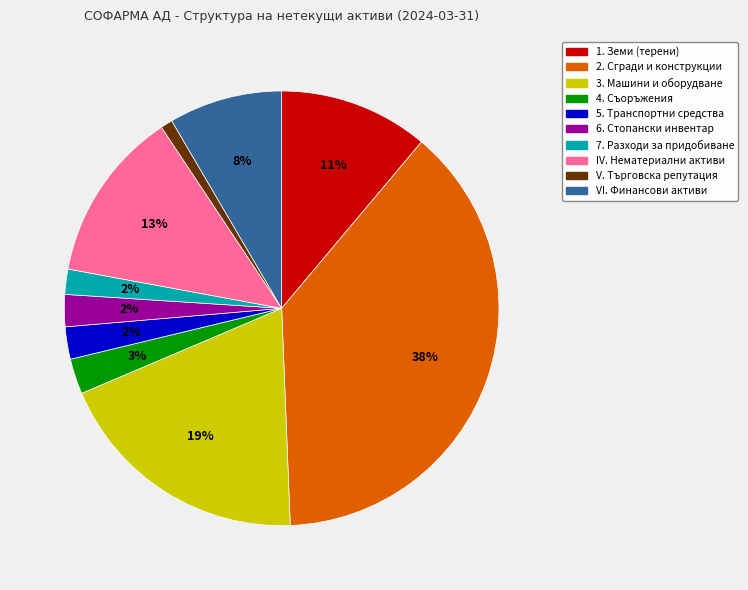

Is the sum of 1. Земи (терени) and V. Търговска репутация greater than half?

No